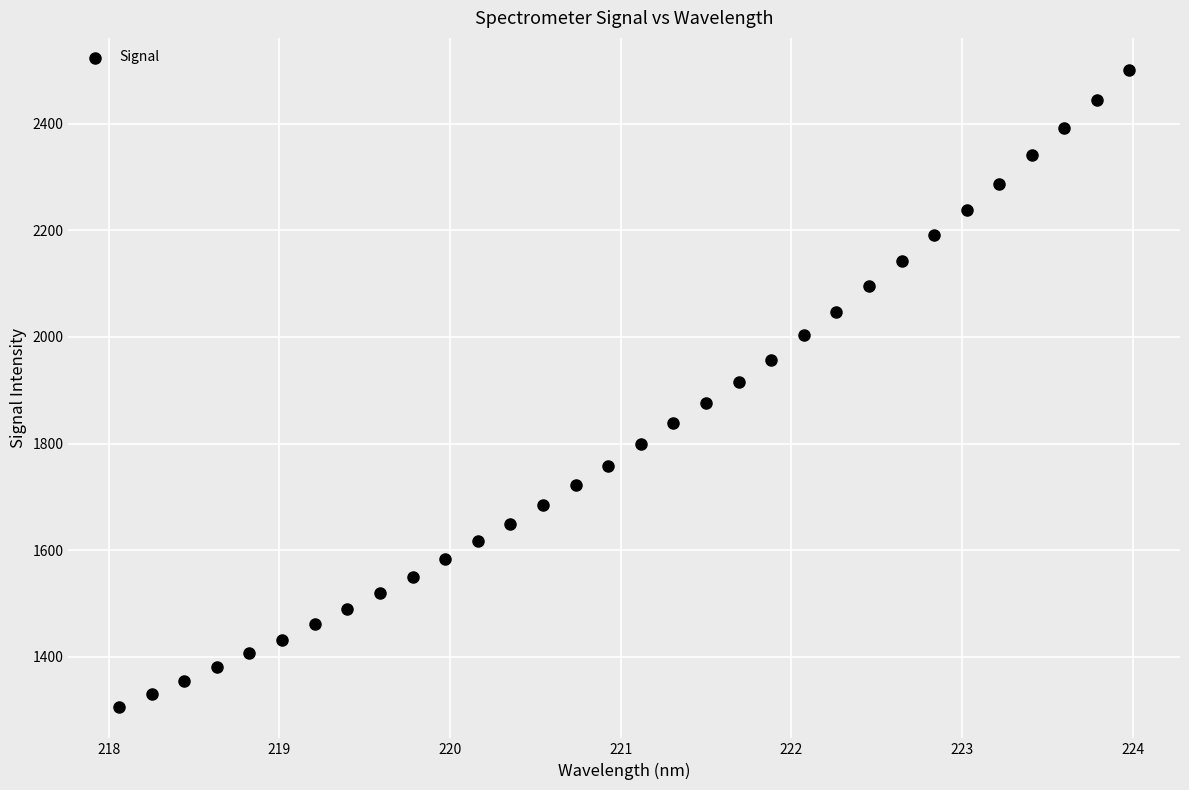

What Y value in the scatter plot is closest to 1903?

1916.2